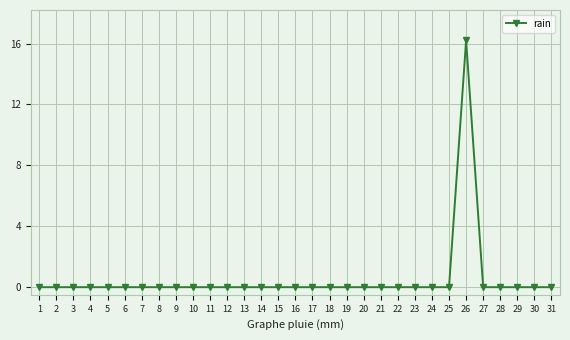

What is the average value?

0.5